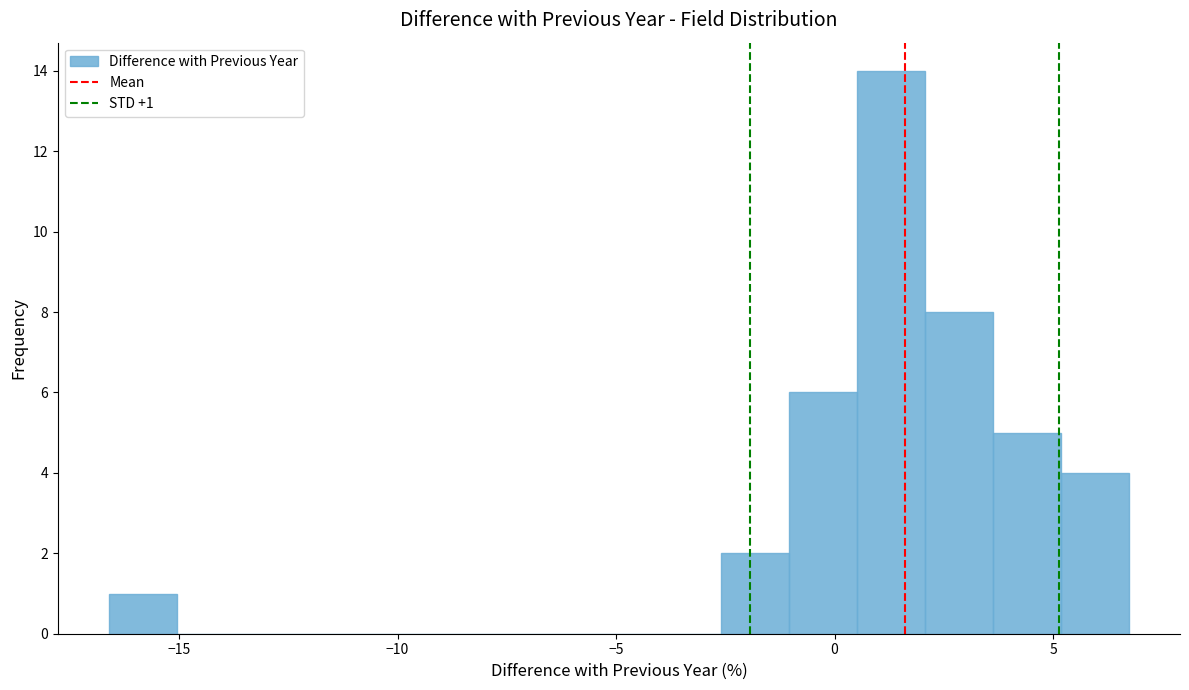

Around what value on the x-axis is the tallest bar? Give the approximate position of its centre, as read against the axis.

1.5